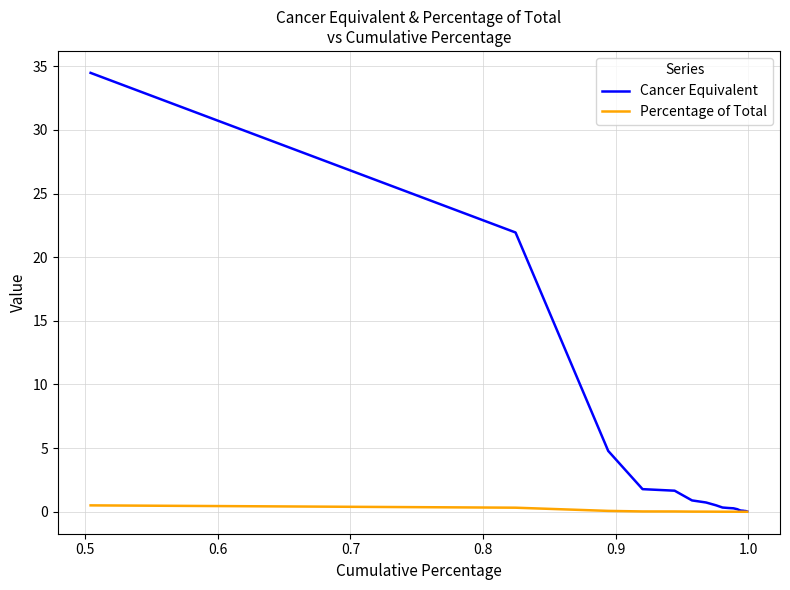

What is the difference between the maximum and minimum values in the Cancer Equivalent series?

34.5